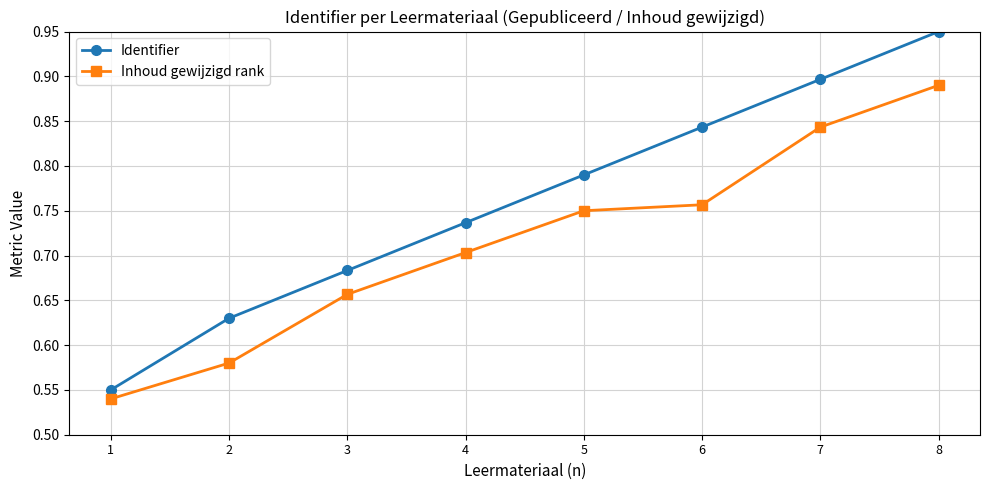

Which series has the largest range (max minus min)?

Identifier